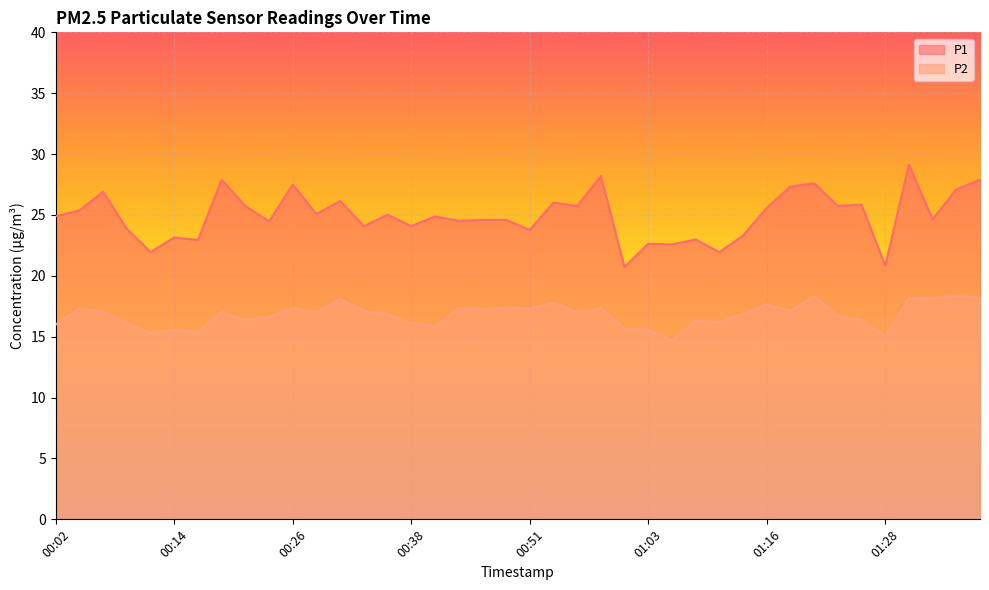

What is the label of the 33rd point from the left?

01:21